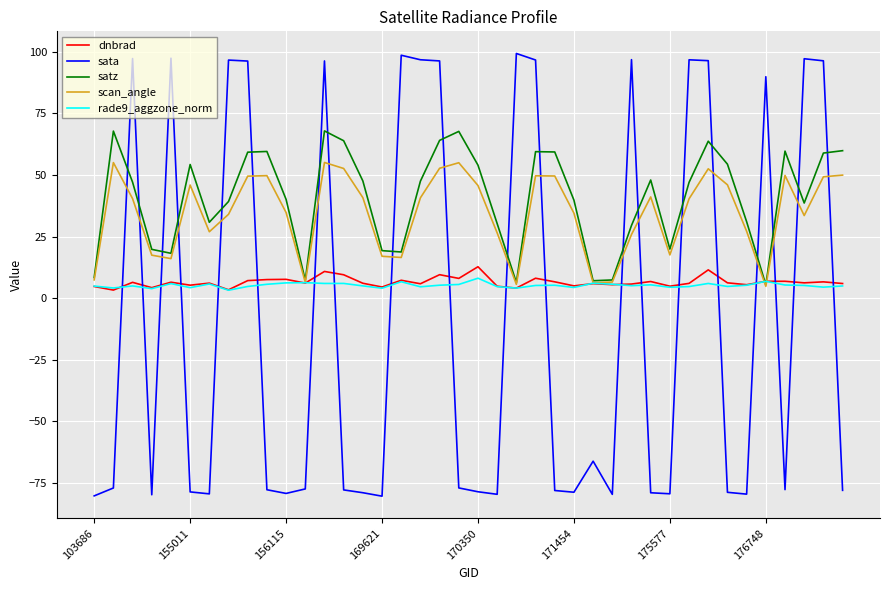

What is the smallest value displayed?

-80.3